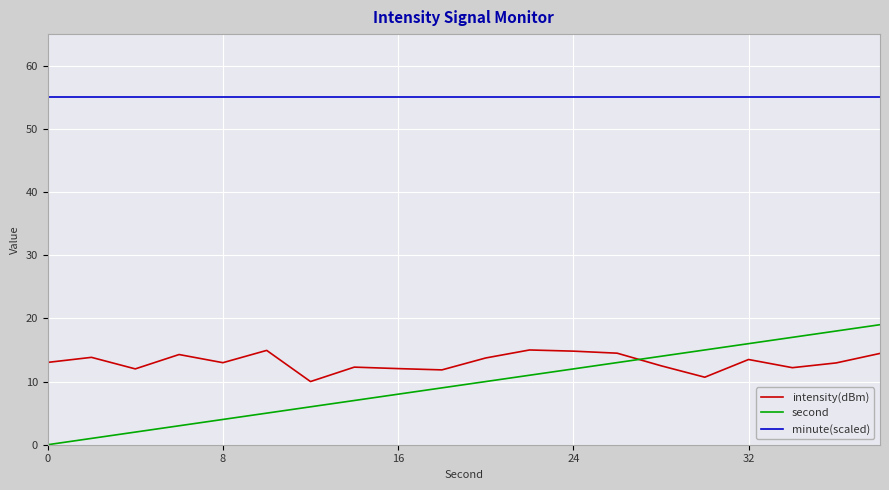

Which series has the widest spread of values?

second